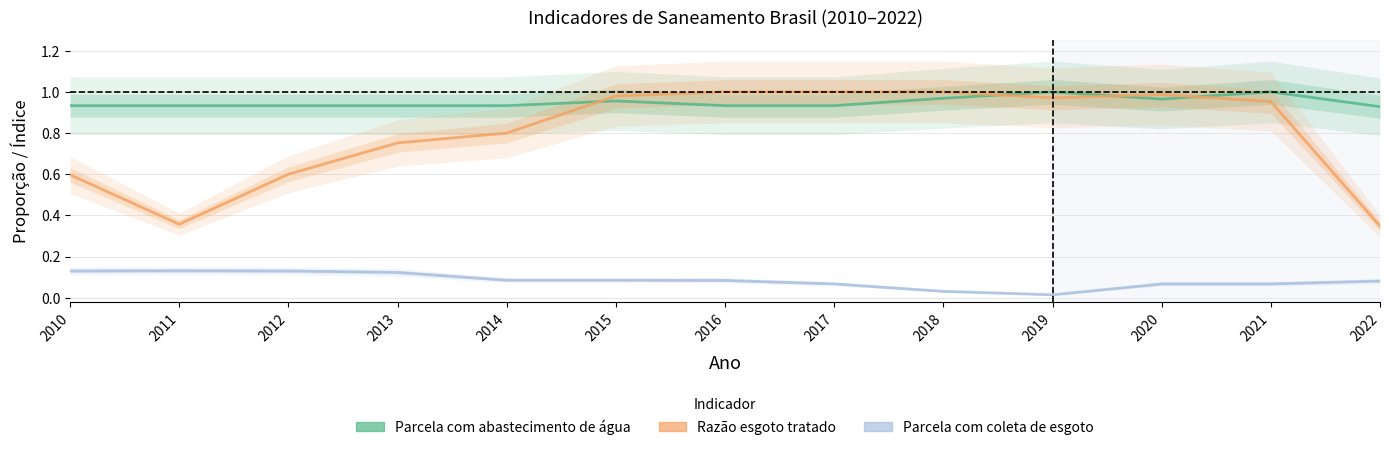

Where is the first local minimum for Razão esgoto tratado?

2011